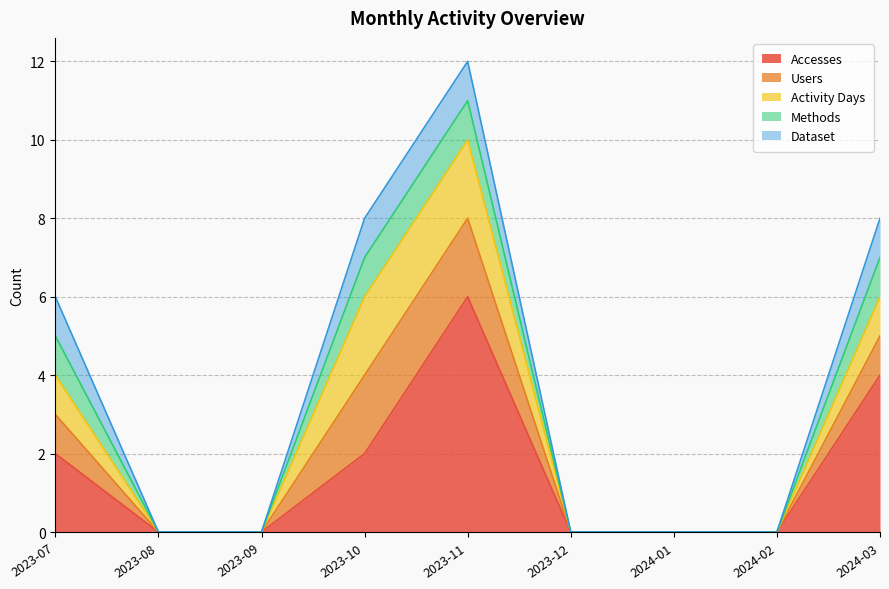

How many Activity Days values are between 0 and 1?

7